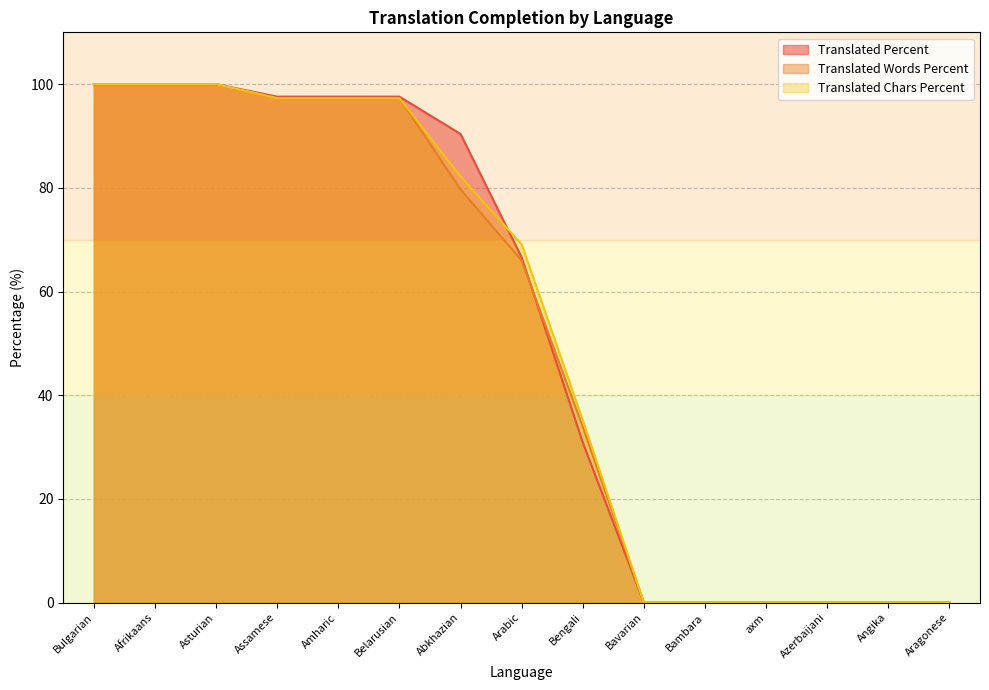

True or false: Translated Chars Percent has a value of 55.0 at Angika.

False